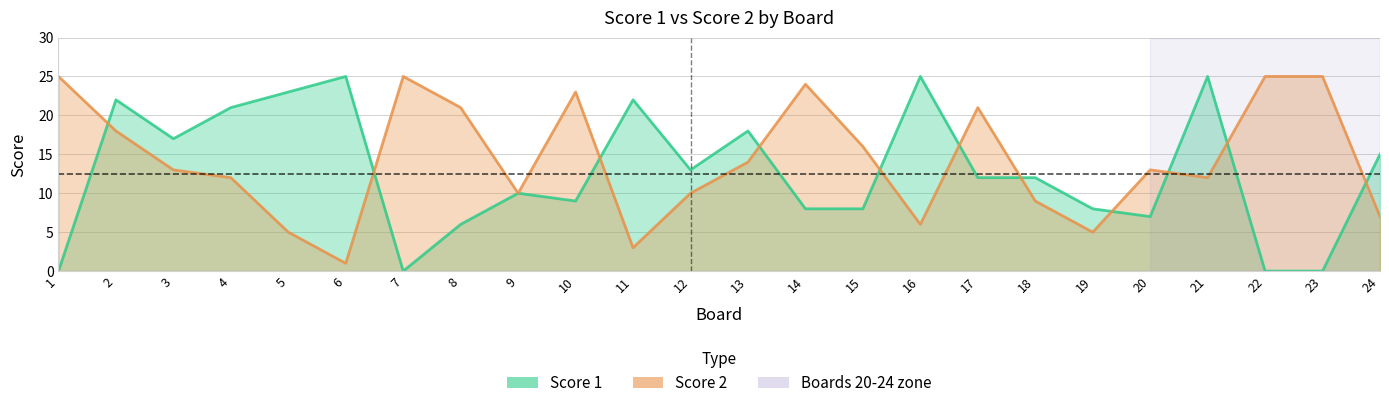

How many data points does each series have?

24